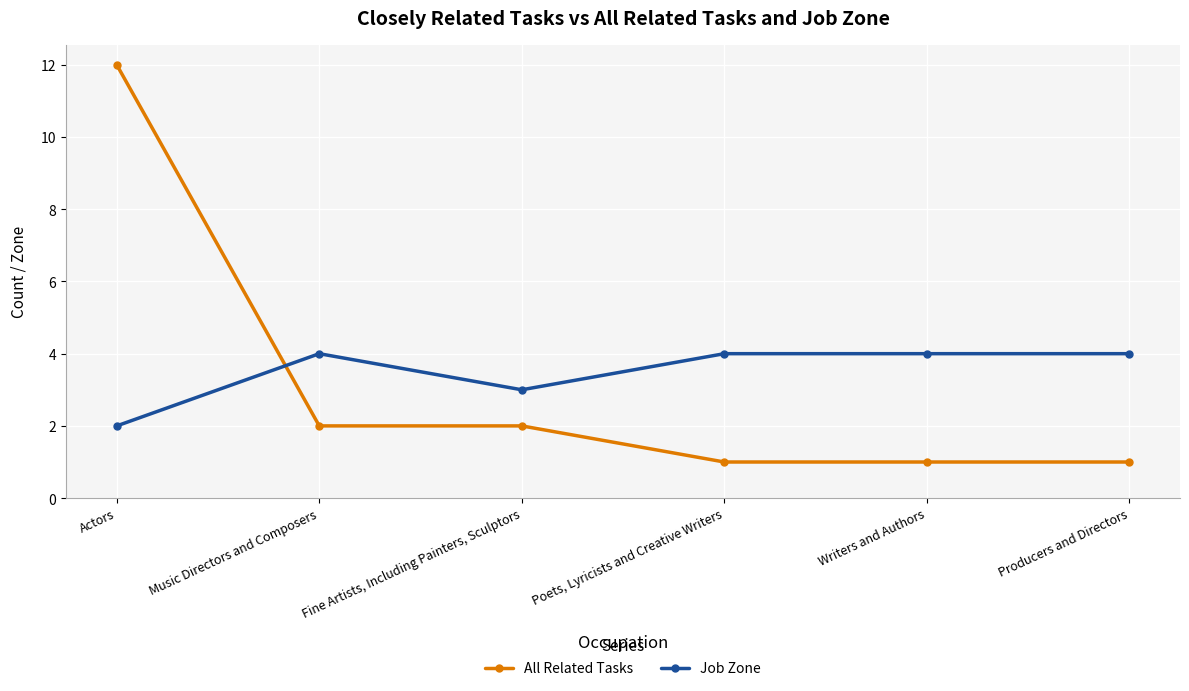

What are all the series names shown in the legend?

All Related Tasks, Job Zone